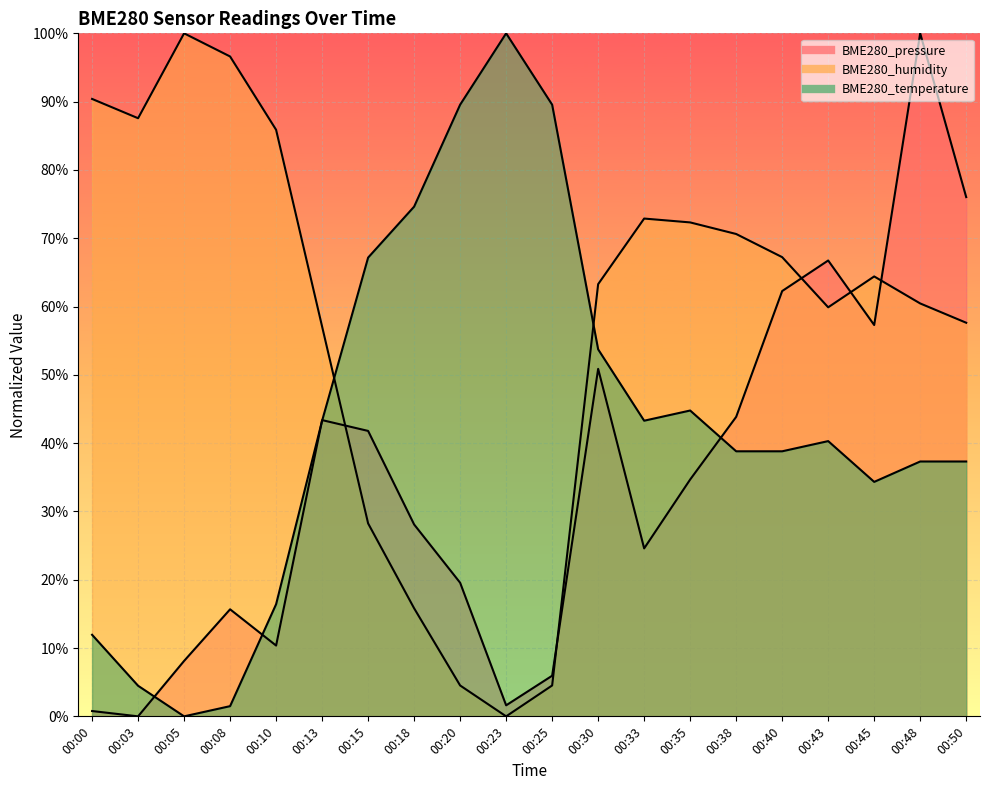

True or false: BME280_temperature and BME280_pressure intersect in this chart.

True